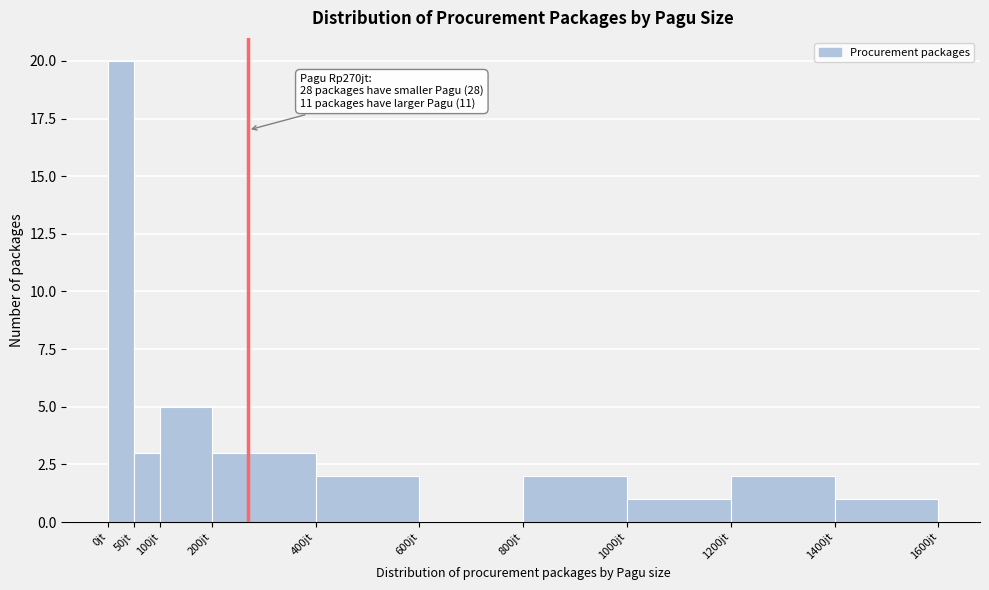

Reading left to right, what are all the values shown in this chart?

0jt=20	50jt=3	100jt=5	200jt=3	400jt=2	600jt=0	800jt=2	1000jt=1	1200jt=2	1400jt=1